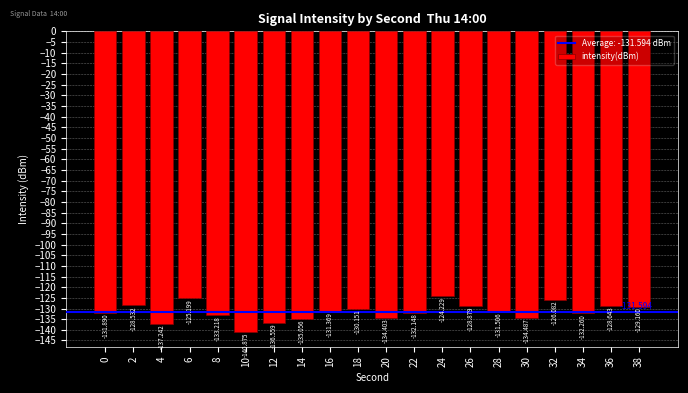

How many data points does each series have?

20